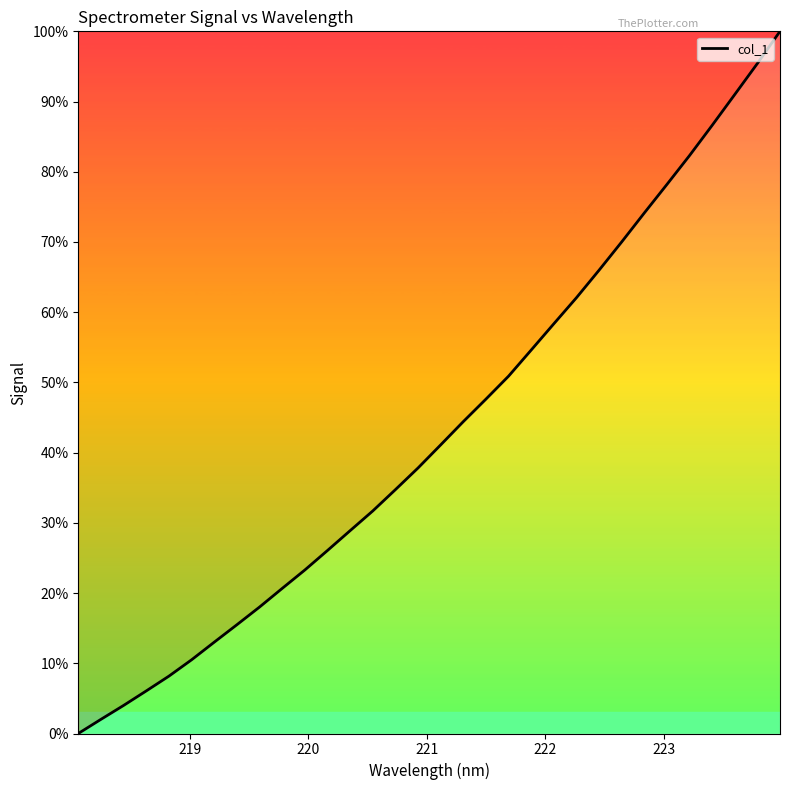

What is the difference between the maximum and minimum values?

100.0